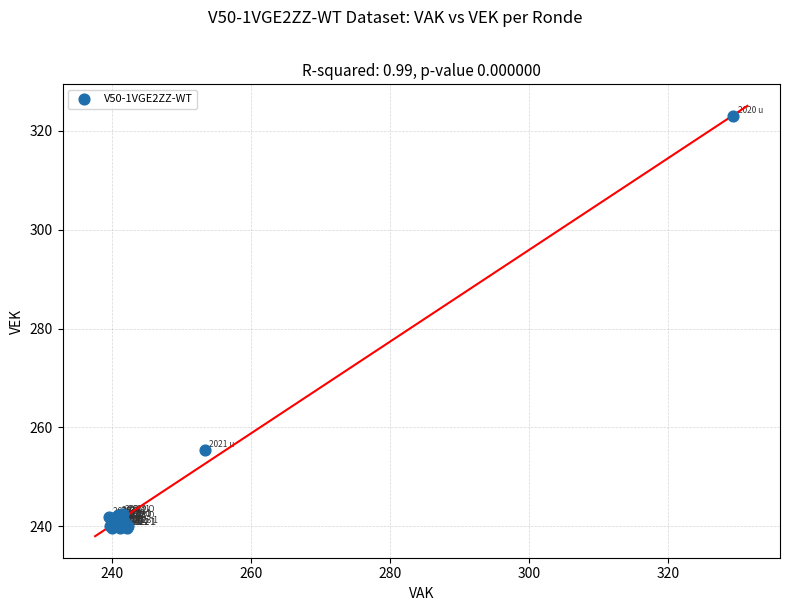

What Y value in the scatter plot is closest to 281?

255.4